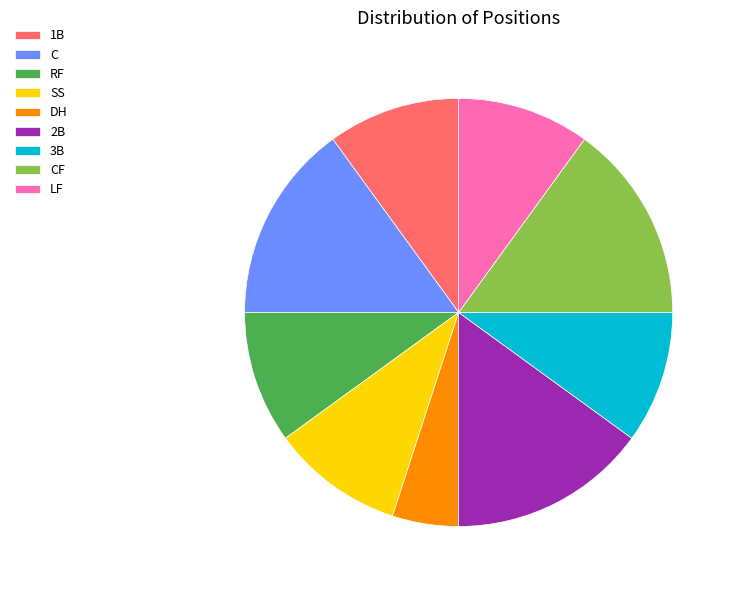

Approximately how many times larger is the value at RF compared to 3B?

1.0